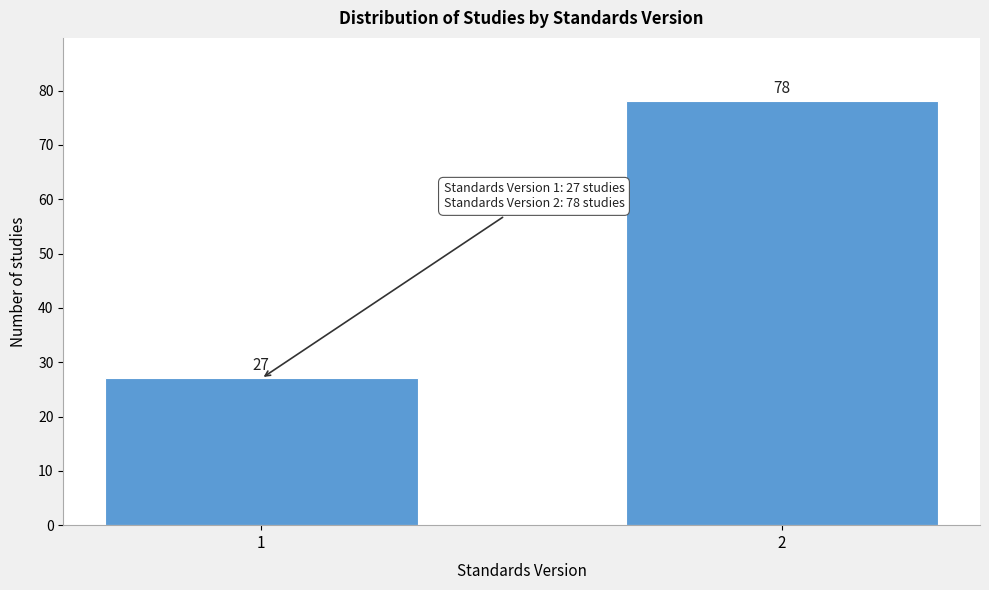

Reading right to left, transcribe all the data shown in this chart.

2=78	1=27